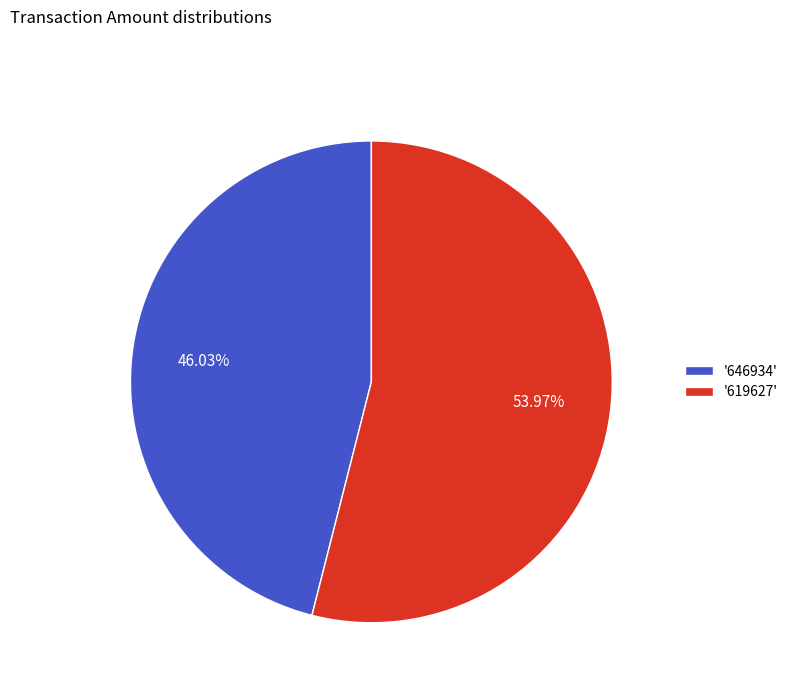

Rank the categories by value from highest to lowest.

'619627', '646934'